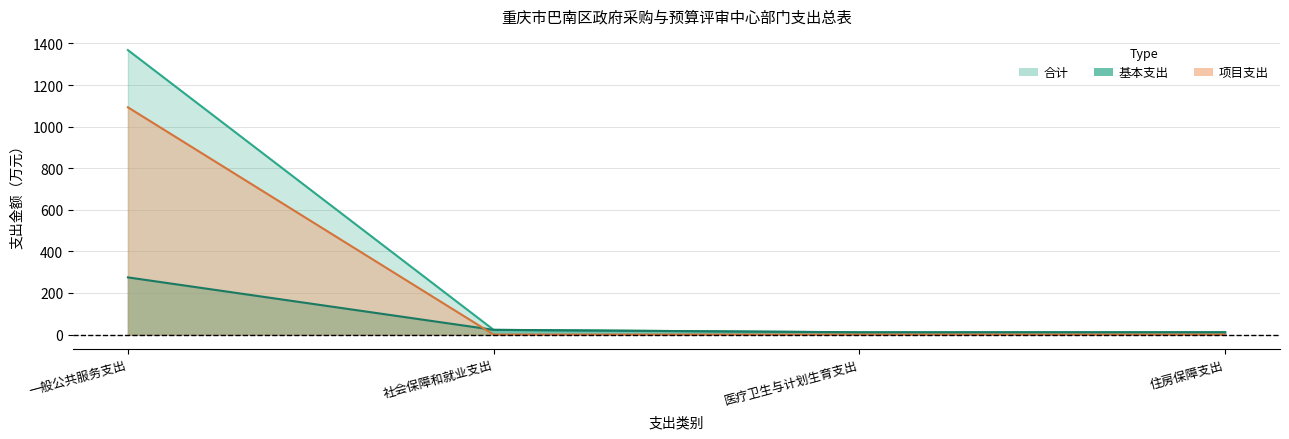

What is the label of the 3rd point from the left?

医疗卫生与计划生育支出